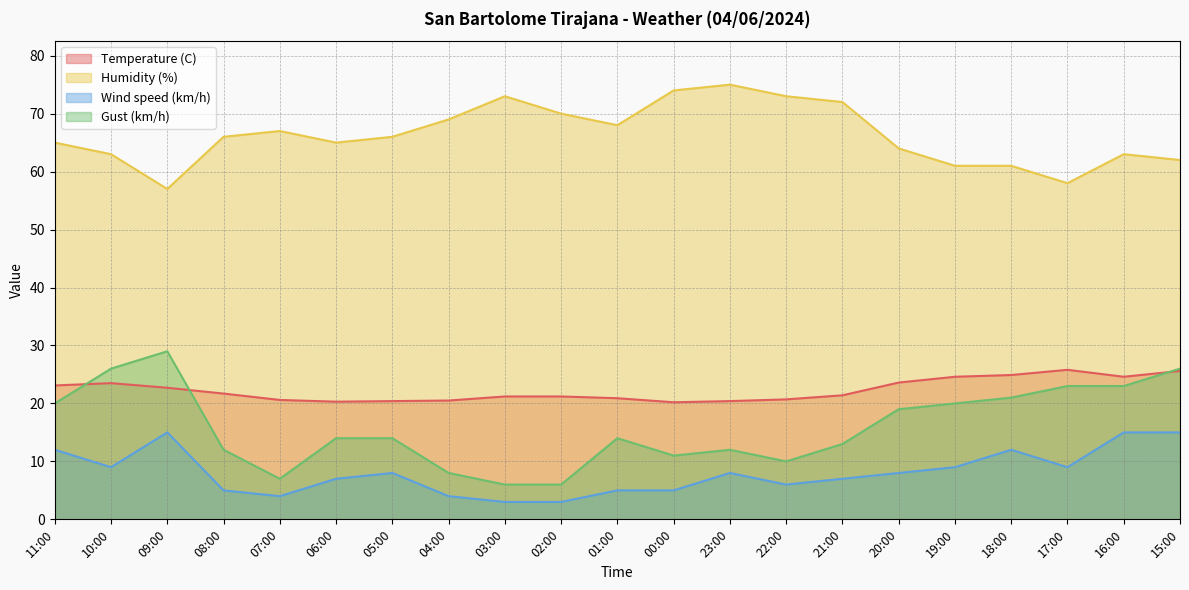

How many values in the Gust (km/h) series are below 14?

9